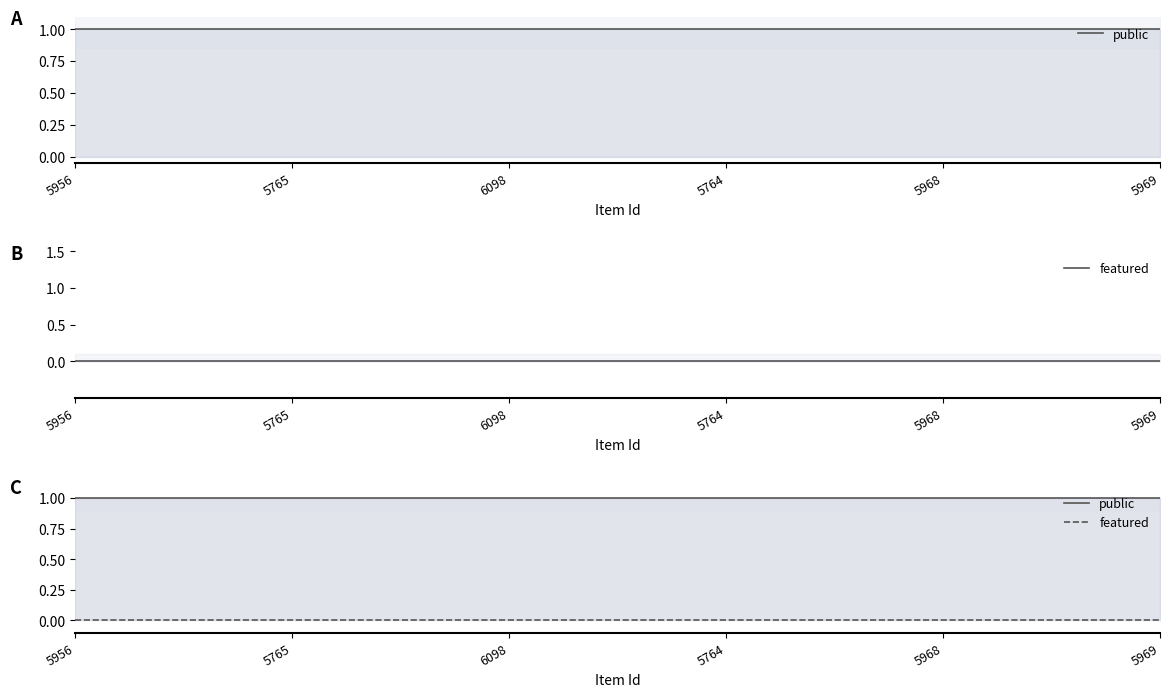

True or false: featured has more than 2 points higher than both neighbors.

False